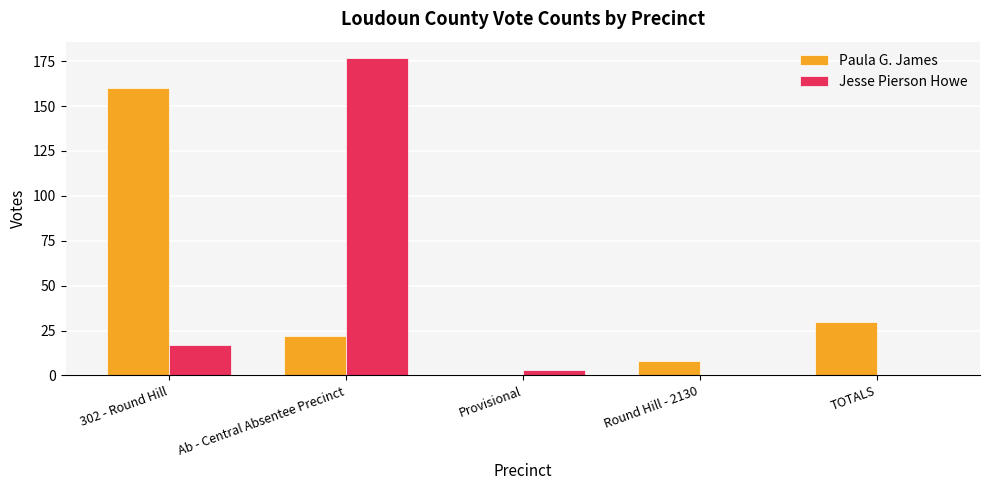

What is the difference between the Paula G. James values at Round Hill - 2130 and Provisional?

8